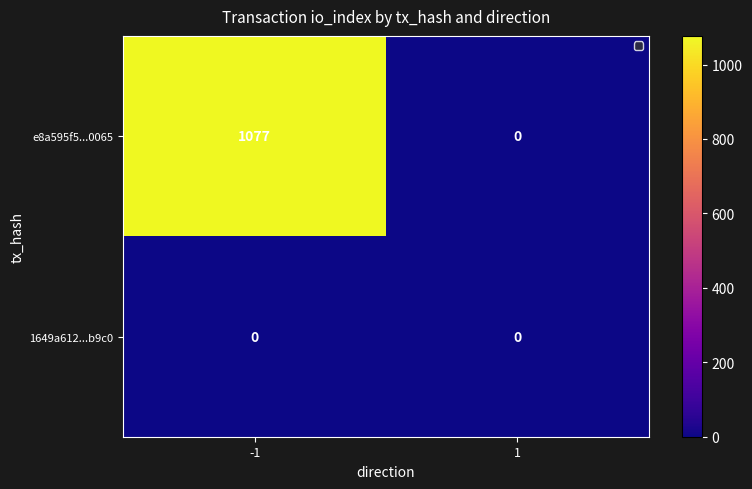

At which category is the sum across all series the highest?

-1